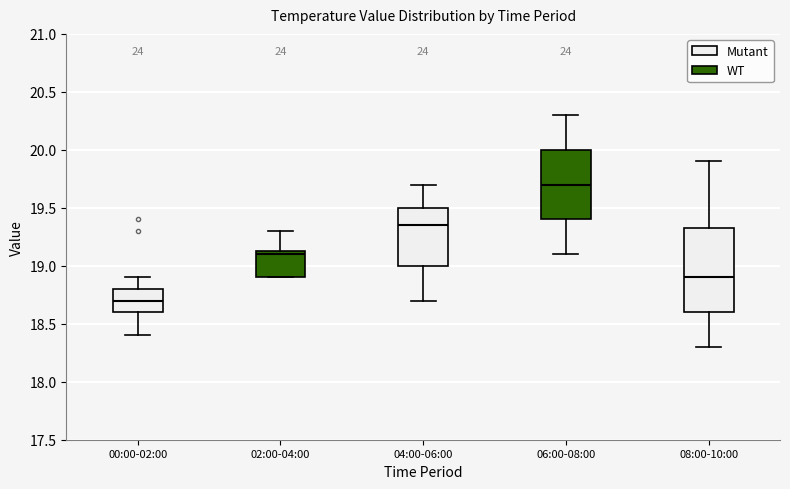

Comparing the boxes themselves (not the whiskers), which one is the tallest?

08:00-10:00